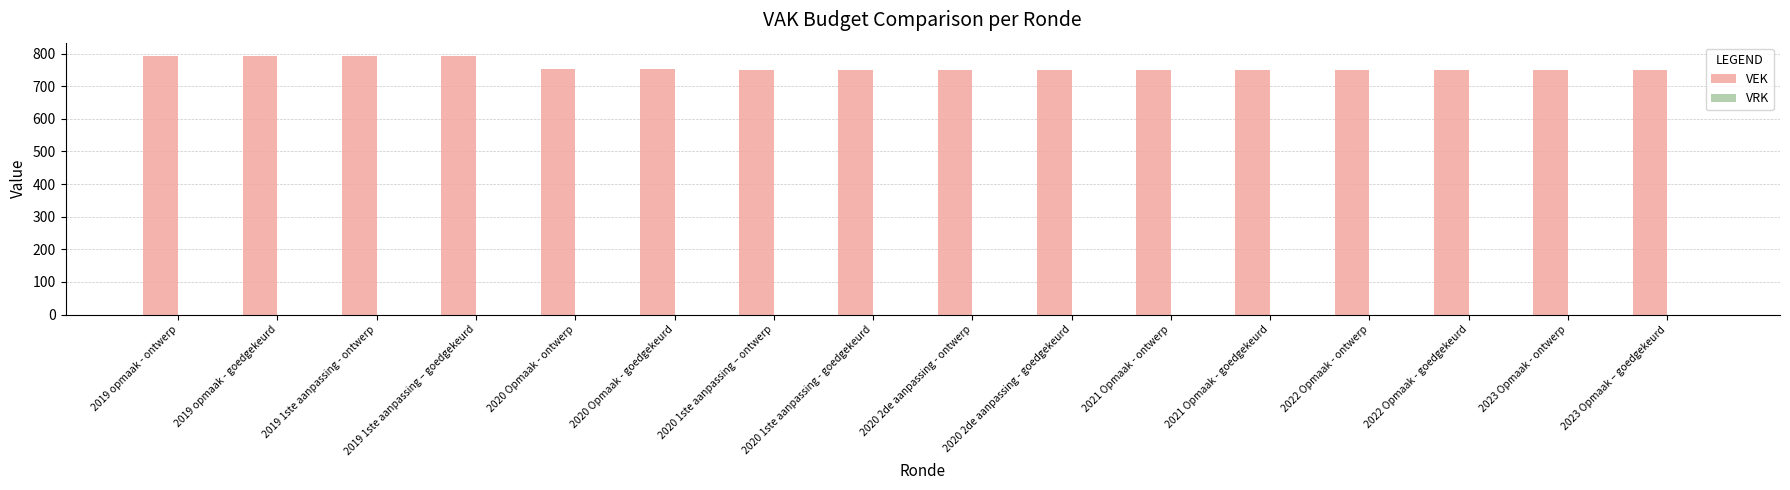

Which has a higher value, 2019 1ste aanpassing – goedgekeurd or 2020 1ste aanpassing - goedgekeurd?

2019 1ste aanpassing – goedgekeurd